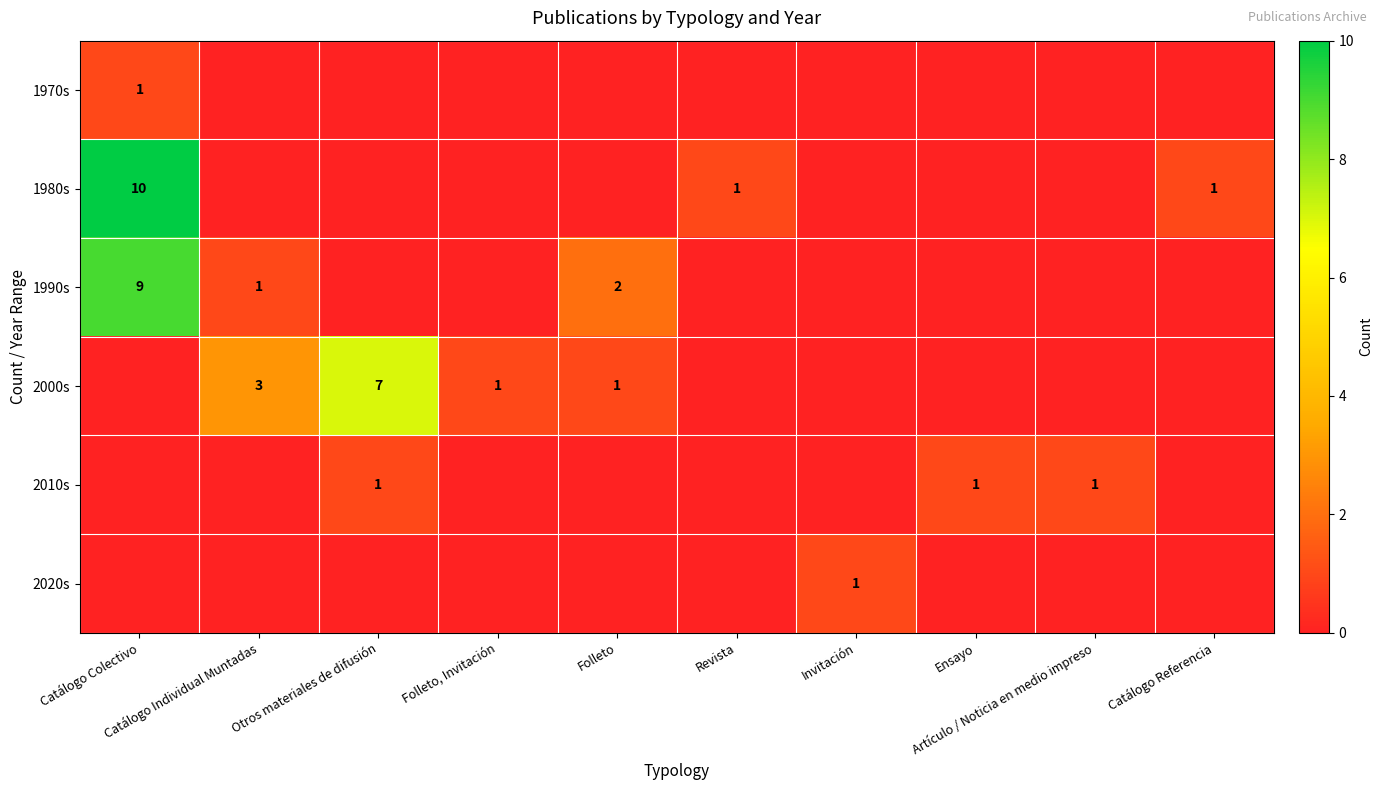

What is the highest value of the 2000s series?

7